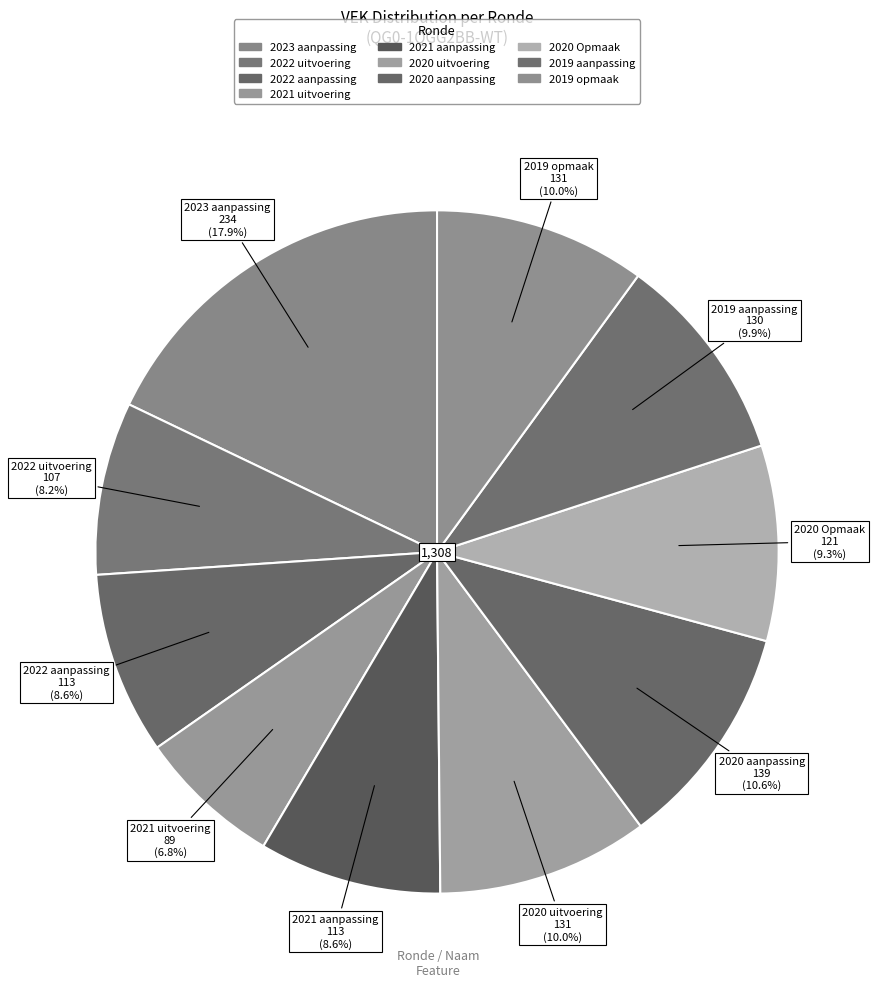

How many slices are in this pie chart?

10